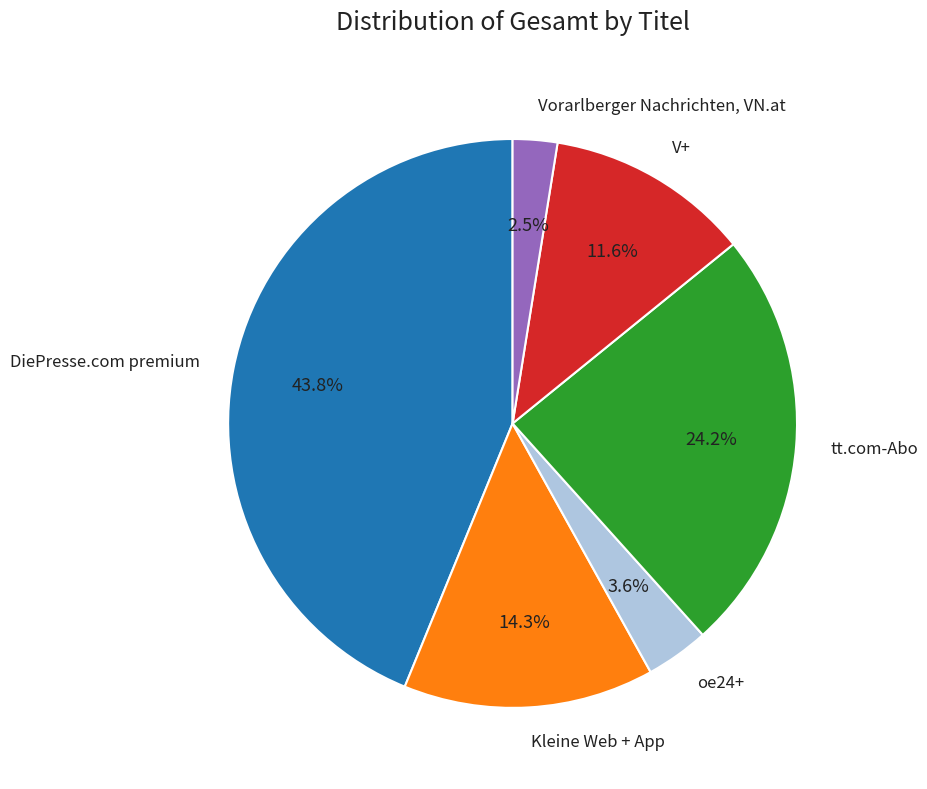

What percentage is the DiePresse.com premium slice, to the nearest percent?

44%